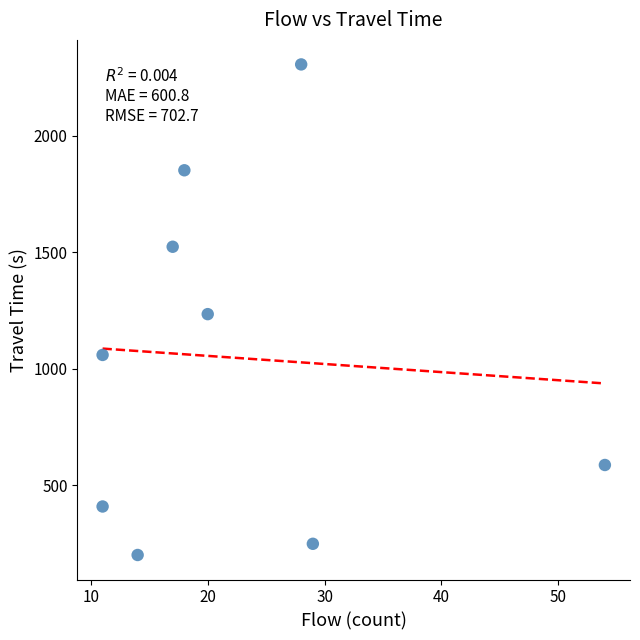

What is the range of X values (max minus min)?

43